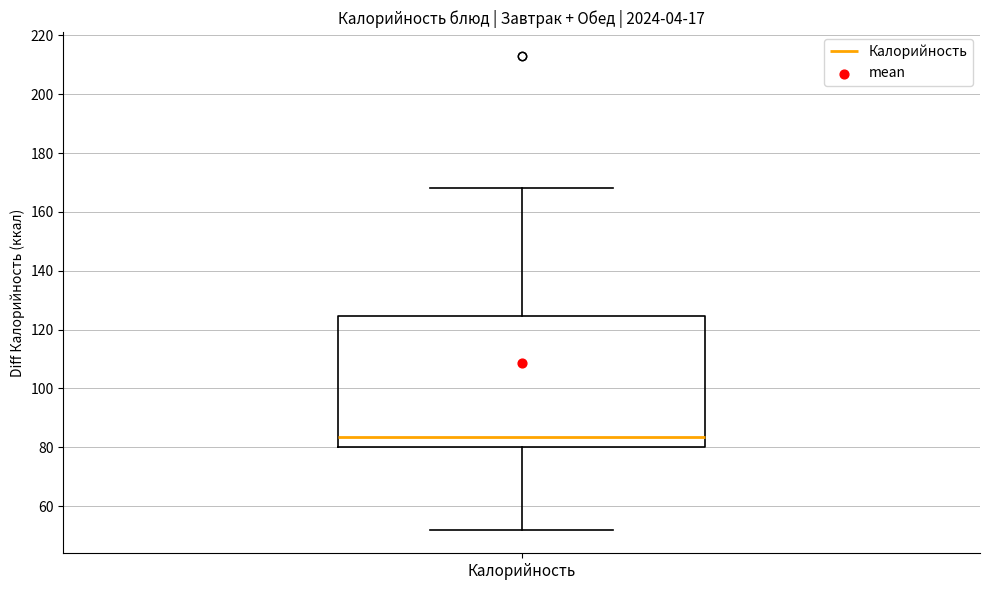

Where is the lower edge of the box for Калорийность on the y-axis? The values are not printed on the chart, so give them approximately, as read against the axis.

80